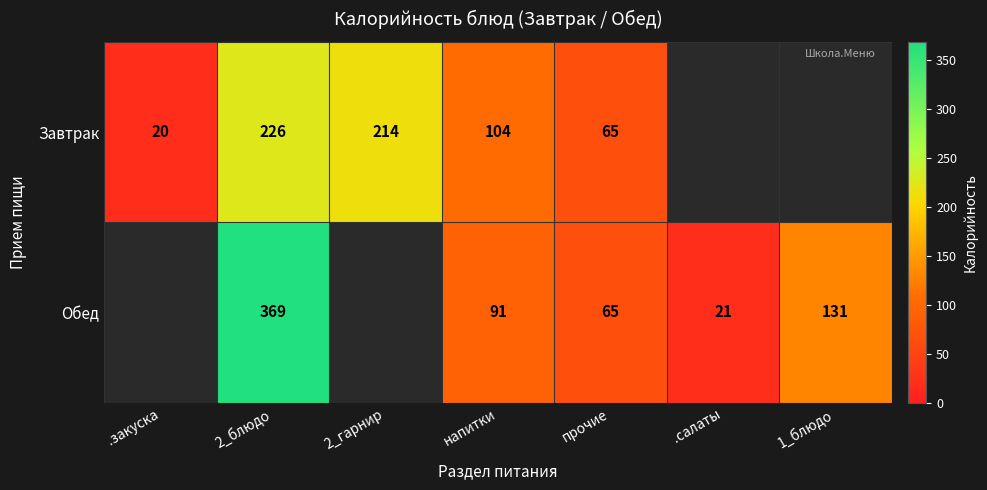

Between 2_блюдо and напитки, which series saw the biggest shift?

Обед